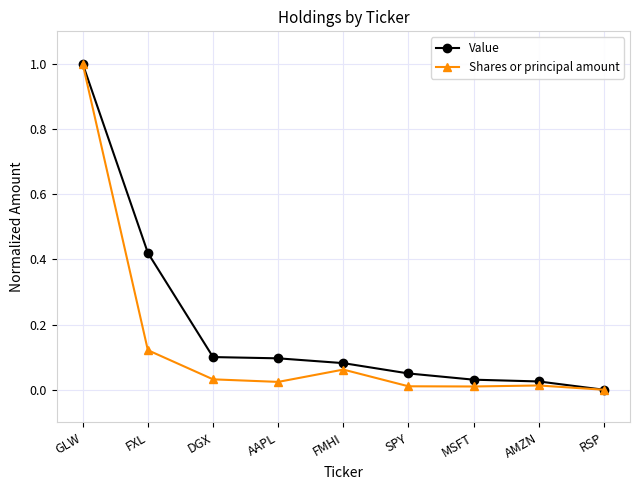

Is this an area chart (filled region under the line)?

No